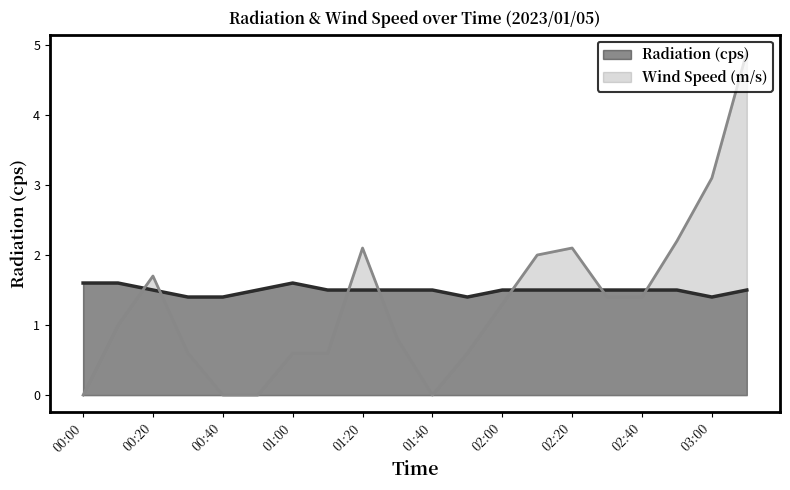

At which category is the sum across all series the highest?

03:10